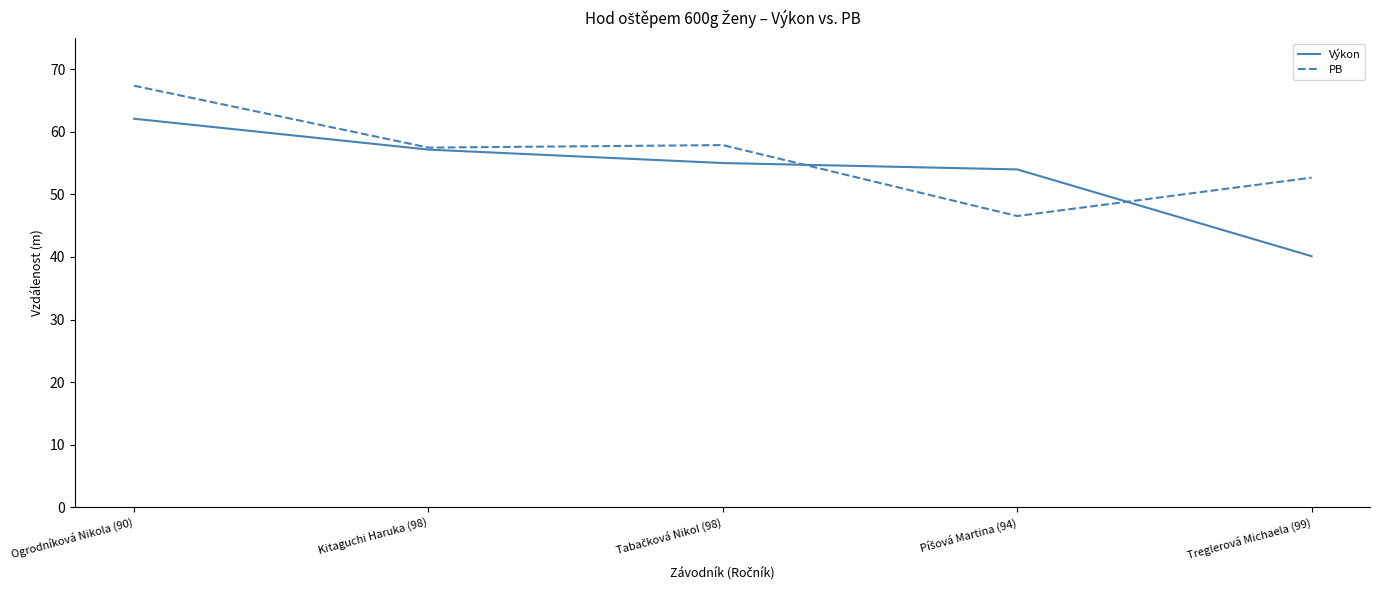

Between Kitaguchi Haruka (98) and Treglerová Michaela (99), which series saw the biggest shift?

Výkon